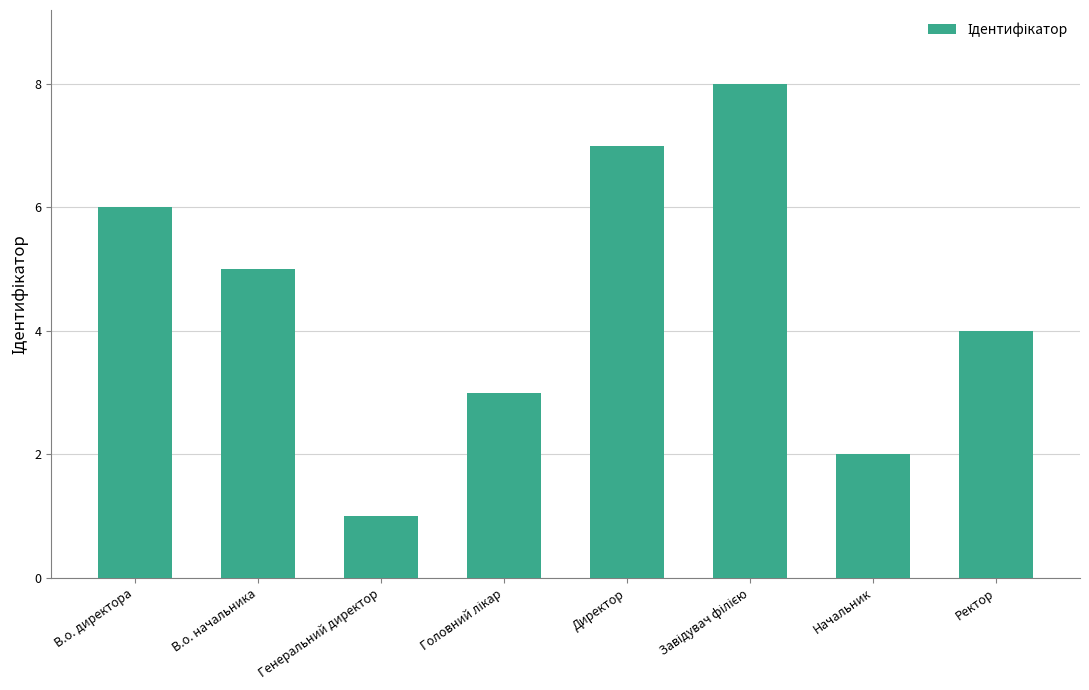

What is the greatest value displayed?

8